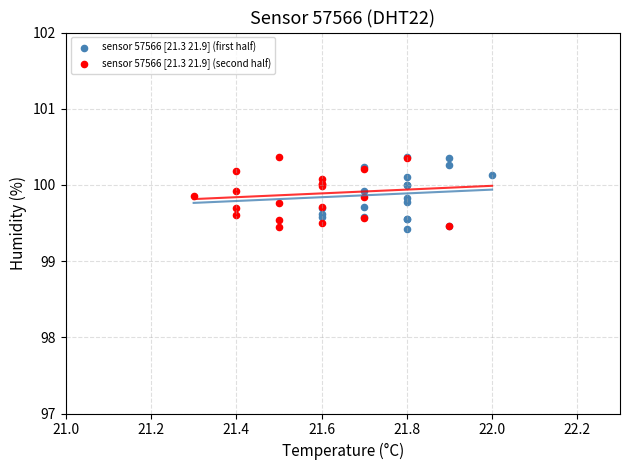

What are all the series names shown in the legend?

sensor 57566 [21.3 21.9] (first half), sensor 57566 [21.3 21.9] (second half)